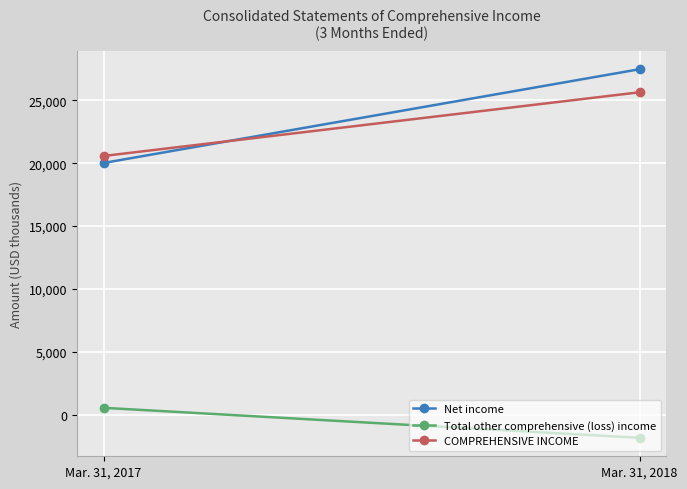

What are all the series names shown in the legend?

Net income, Total other comprehensive (loss) income, COMPREHENSIVE INCOME